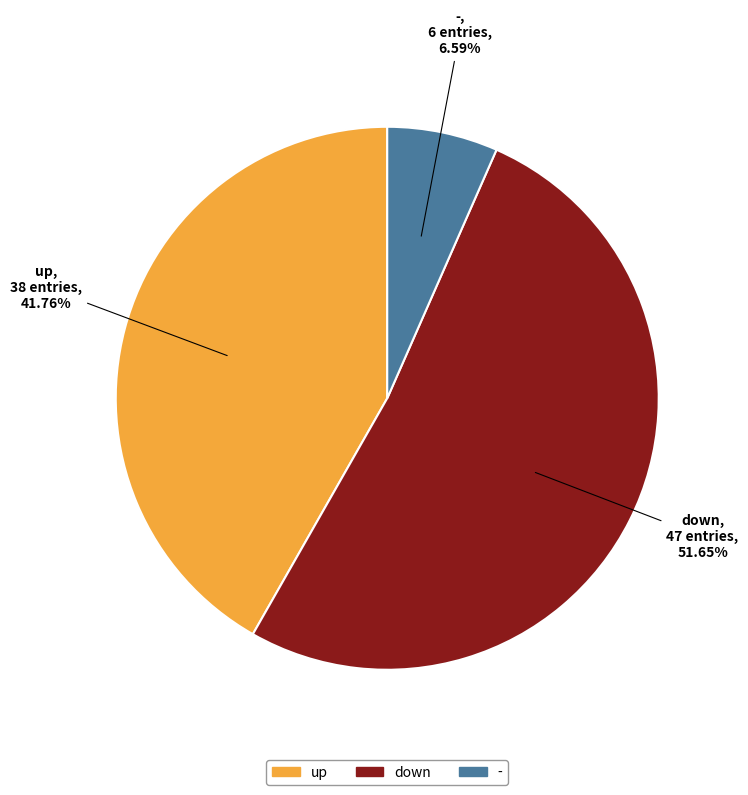

Which category has the smallest portion of the pie?

-